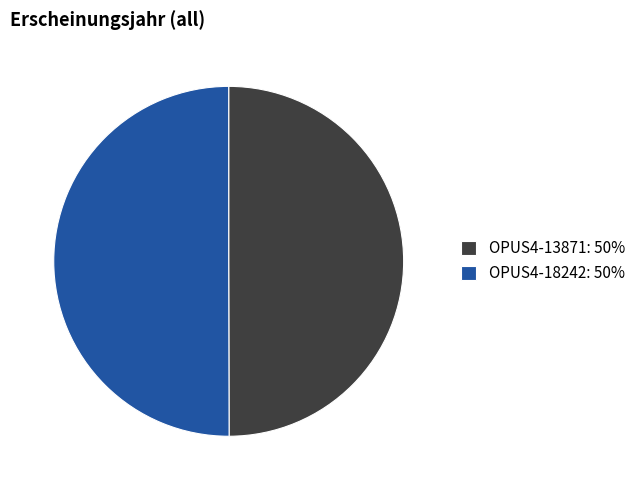

Approximately how many times larger is the value at OPUS4-18242: 50% compared to OPUS4-13871: 50%?

1.0